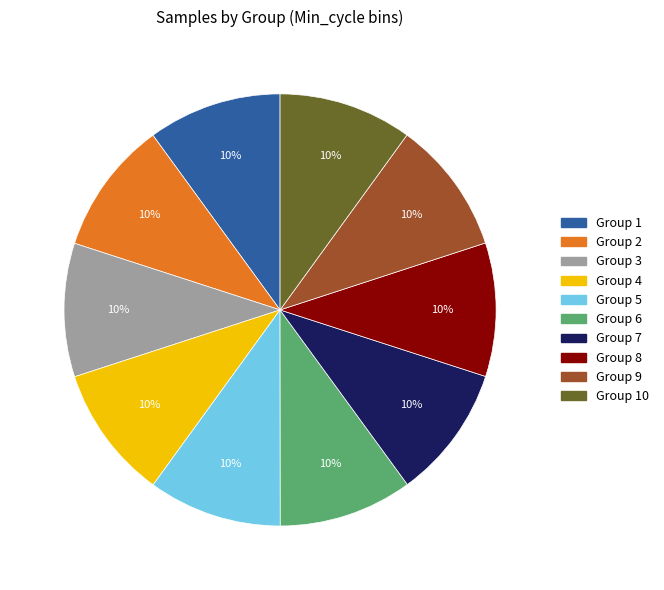

Count the number of slices in the pie.

10